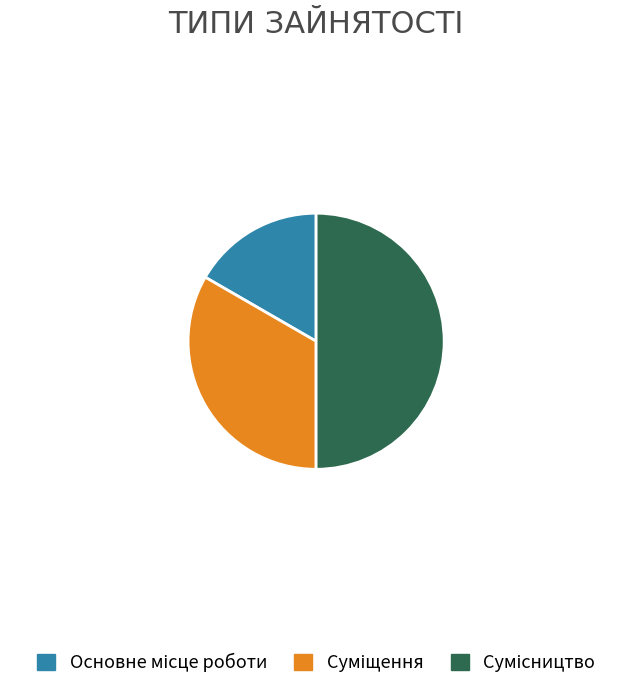

Is it true that Основне місце роботи is 23% of the pie?

False